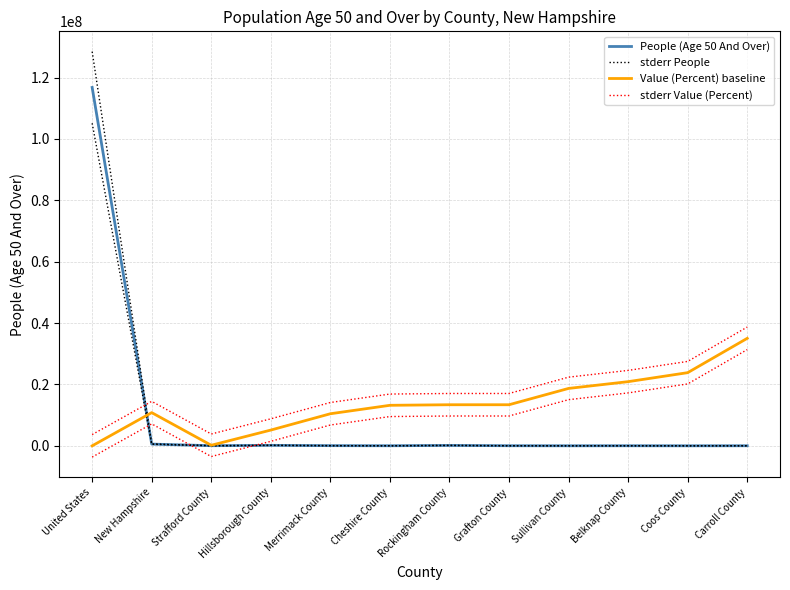

Reading right to left, what are all the values shown in this chart?

People (Age 50 And Over): Carroll County=27219.0	Coos County=15190.0	Belknap County=29692.0	Sullivan County=19666.0	Grafton County=38897.0	Rockingham County=133409.0	Cheshire County=32560.0	Merrimack County=62874.0	Hillsborough County=160816.0	Strafford County=46369.0	New Hampshire=566692.0	United States=116767305.0
stderr People: Carroll County=29940.9	Coos County=16709.0	Belknap County=32661.2	Sullivan County=21632.6	Grafton County=42786.7	Rockingham County=146749.9	Cheshire County=35816.0	Merrimack County=69161.4	Hillsborough County=176897.6	Strafford County=51005.9	New Hampshire=623361.2	United States=128444035.5
Value (Percent) baseline: Carroll County=35029432.0	Coos County=23843234.6	Belknap County=20909150.0	Sullivan County=18708586.6	Grafton County=13390558.3	Rockingham County=13390558.3	Cheshire County=13207178.0	Merrimack County=10456473.8	Hillsborough County=5138445.5	Strafford County=187177.8	New Hampshire=10823234.3	United States=3797.5
stderr Value (Percent): Carroll County=38697037.7	Coos County=27510840.3	Belknap County=24576755.7	Sullivan County=22376192.3	Grafton County=17058164.0	Rockingham County=17058164.0	Cheshire County=16874783.8	Merrimack County=14124079.5	Hillsborough County=8806051.2	Strafford County=3854783.5	New Hampshire=14490840.0	United States=3671403.2